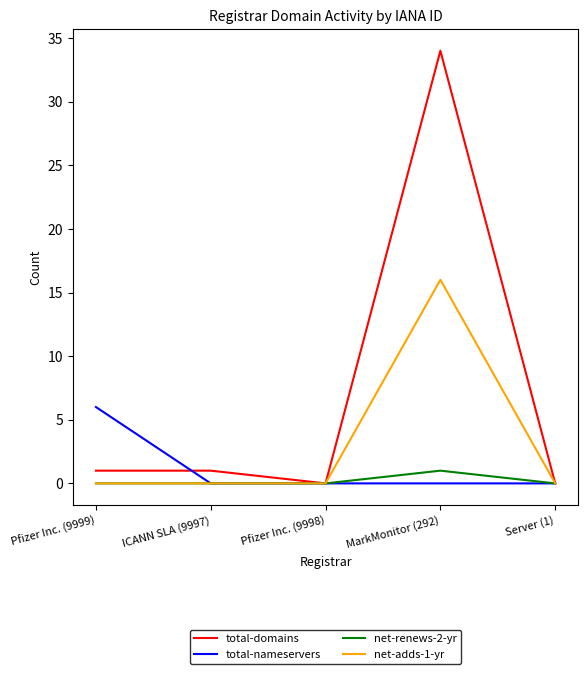

Is it true that net-renews-2-yr equals 0 at ICANN SLA (9997)?

True